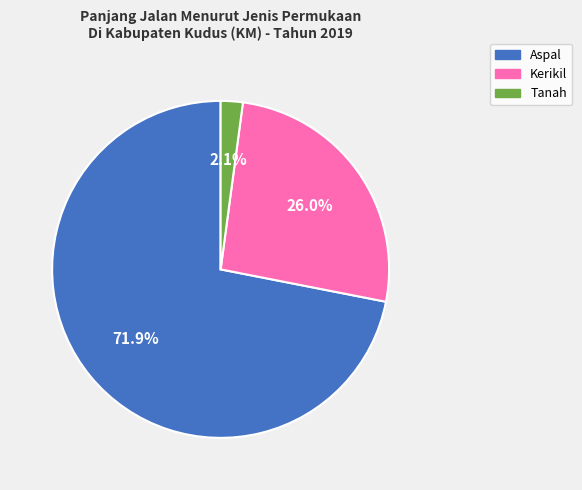

Is there a majority slice in this chart?

Yes